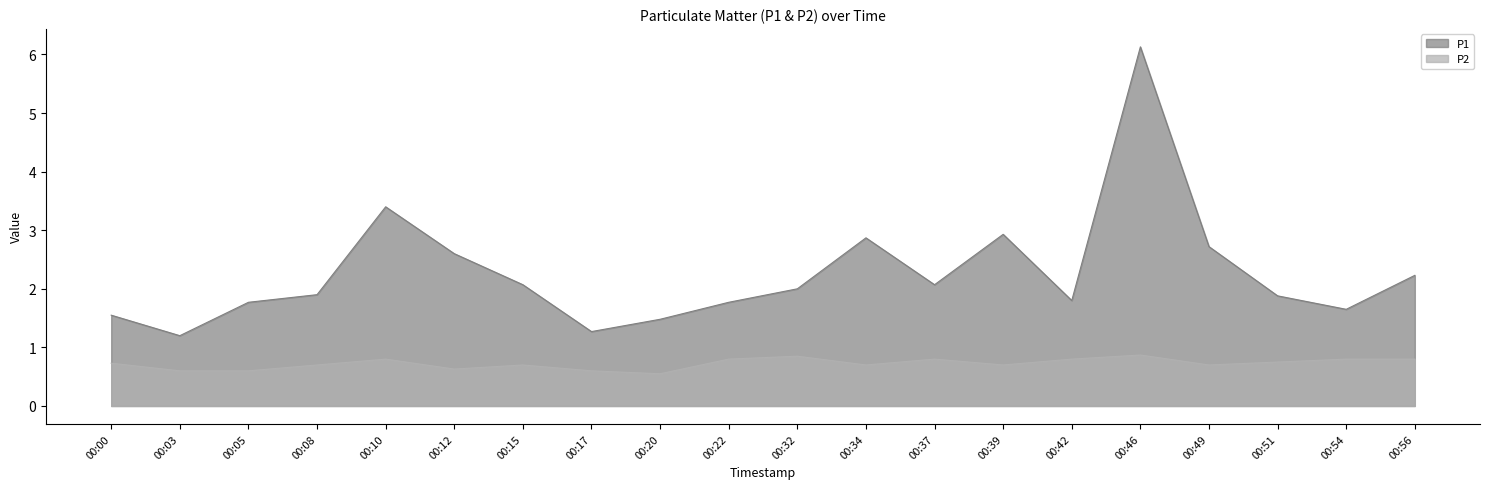

At which category does the chart reach its minimum across all series?

00:20